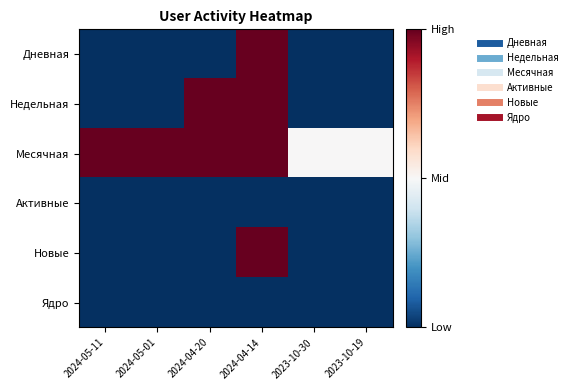

Which series has the largest range (max minus min)?

Дневная